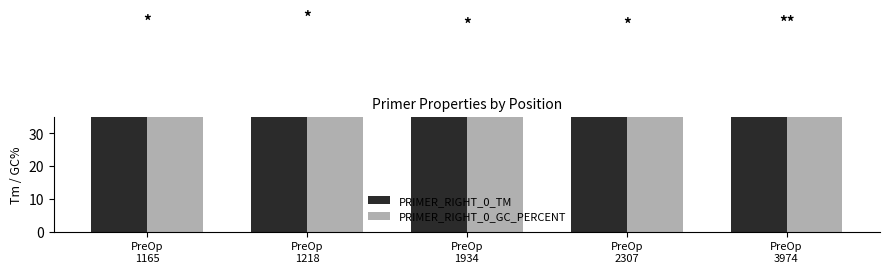

Rank the series by their maximum value, from lowest to highest.

PRIMER_RIGHT_0_GC_PERCENT, PRIMER_RIGHT_0_TM